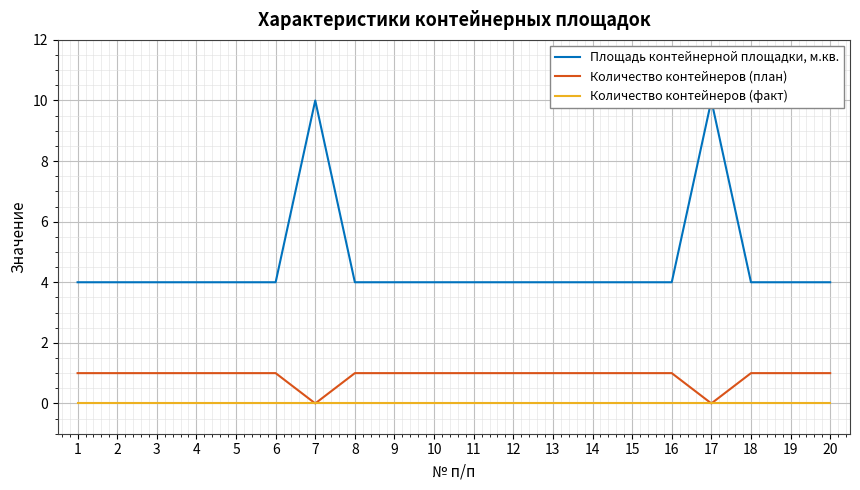

The Количество контейнеров (факт) series shows 0 at 6. True or false?

True